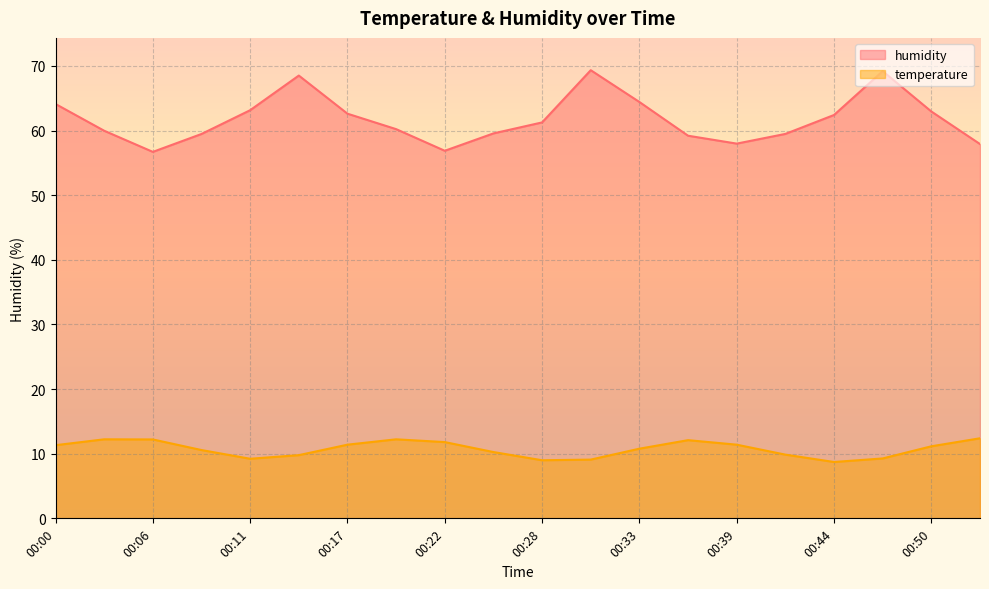

What is the spread (max minus min) of values at 00:25?

49.3